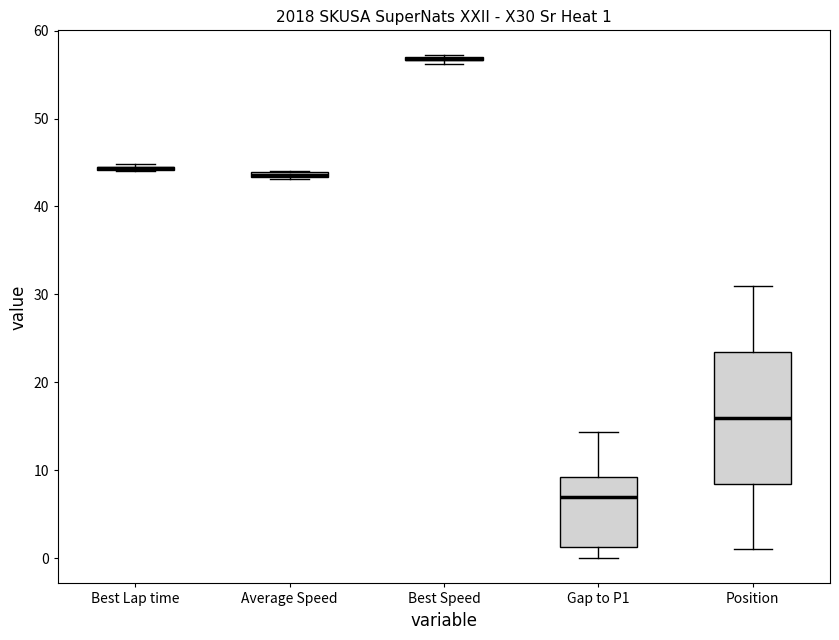

Which box is the tallest, from its lower edge to its upper edge?

Position